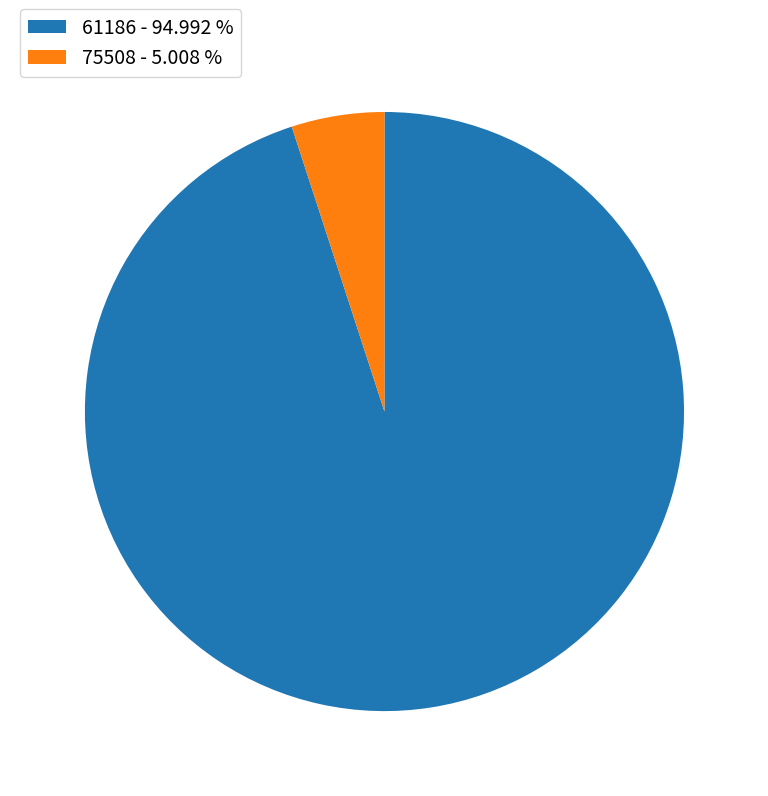

Count the number of slices in the pie.

2